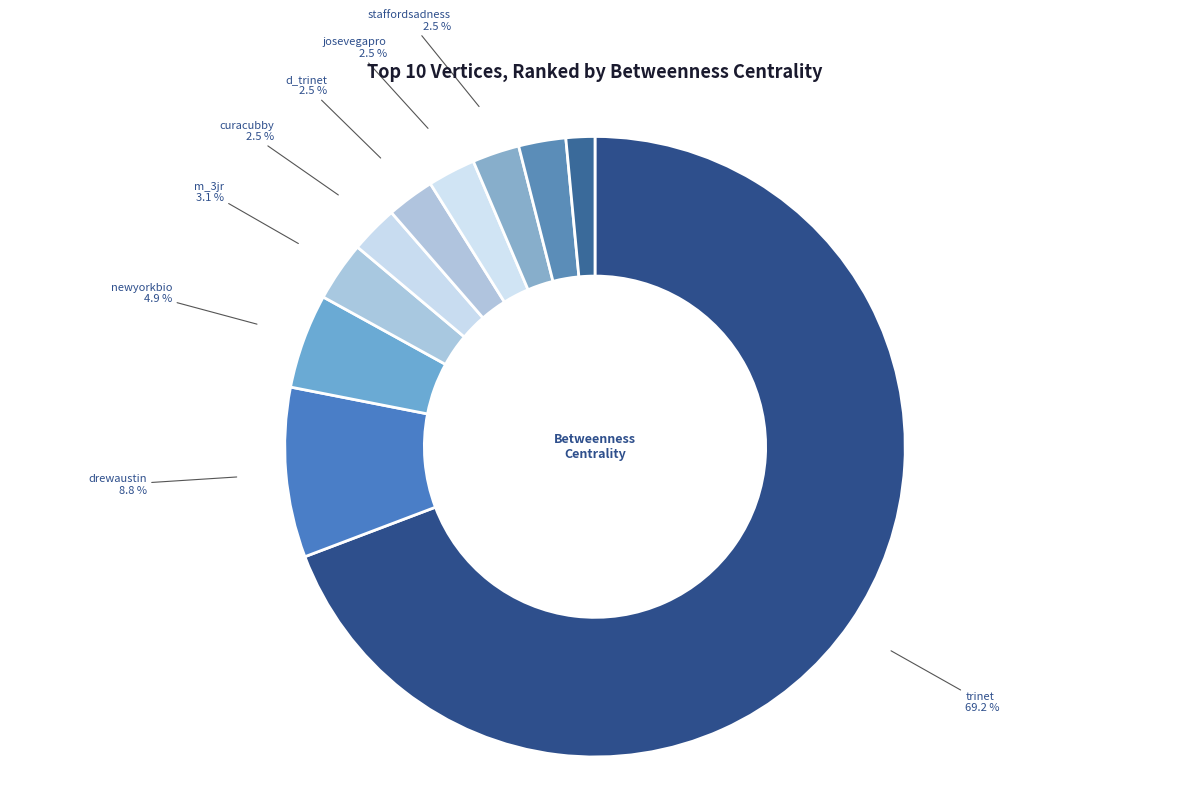

What portion of the pie excludes m_3jr?

96.9%